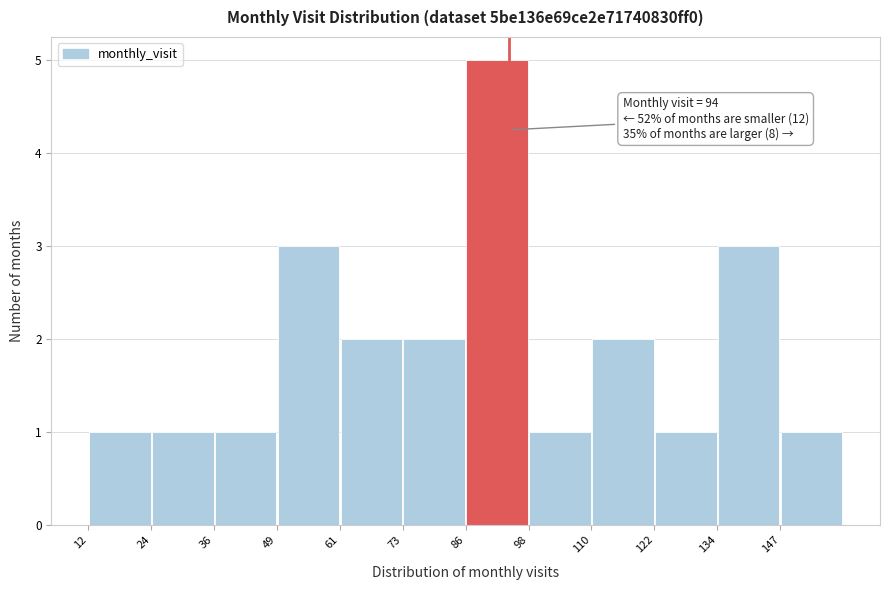

Over which range of the x-axis is the bar tallest?

86 to 98